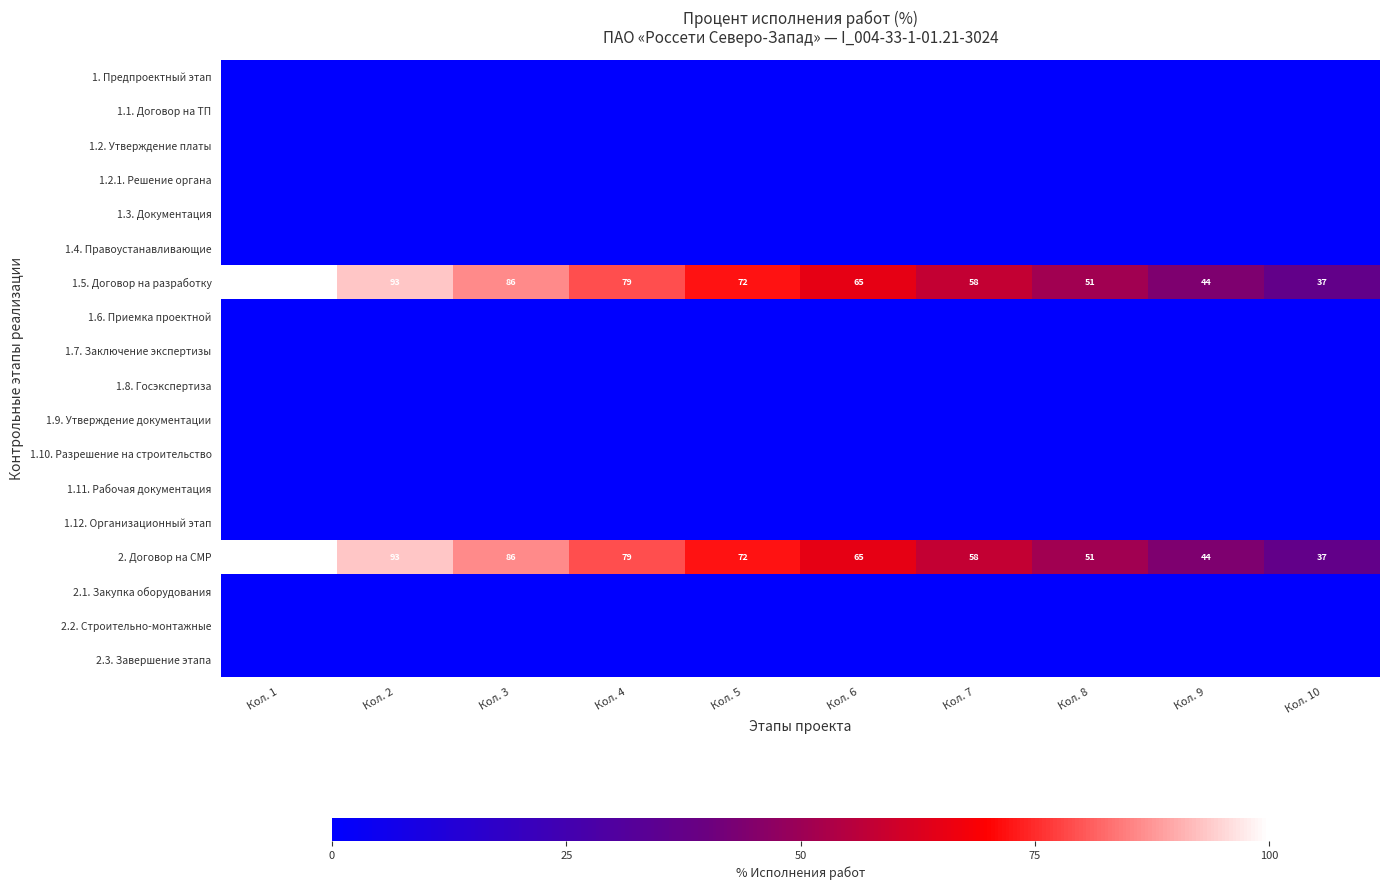

The 1.5. Договор на разработку series shows 100 at Кол. 1. True or false?

True